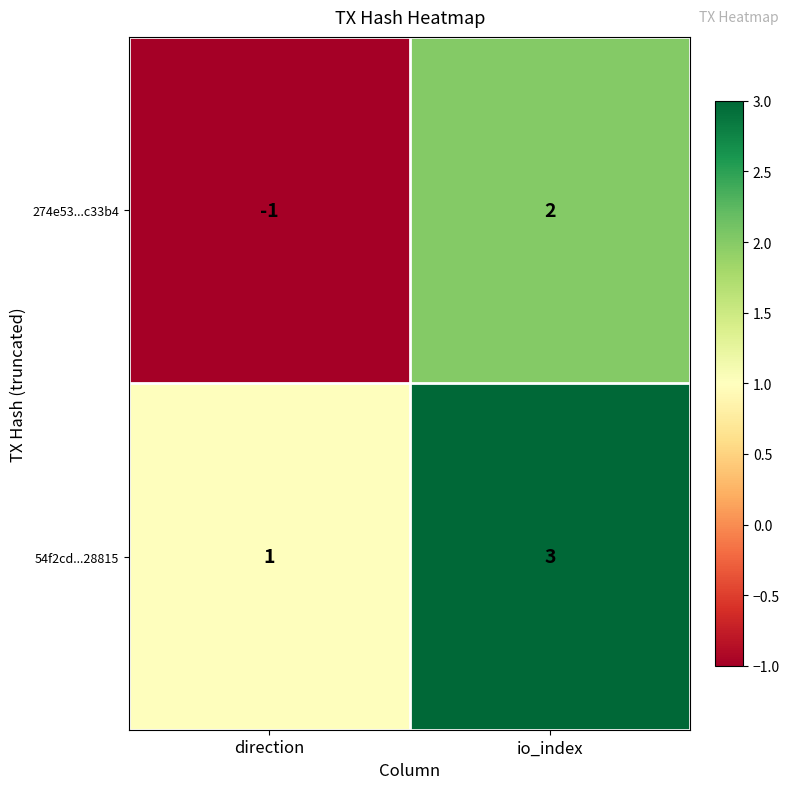

Which series has the largest total across all categories?

54f2cd...28815